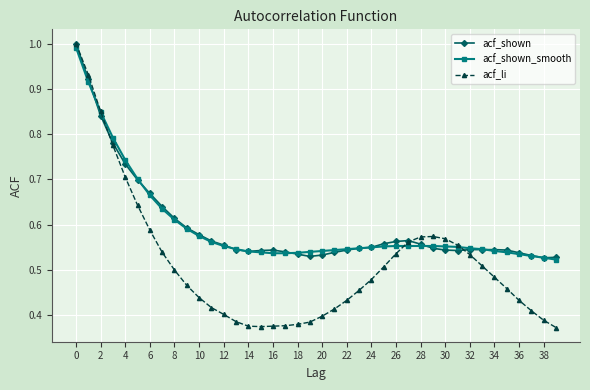

At how many categories does at least one series exceed 0?

40